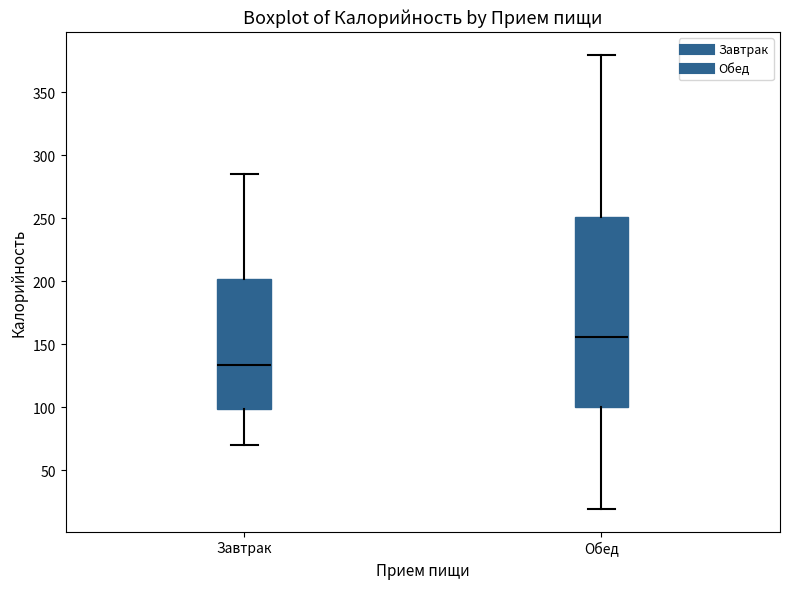

Reading left to right, transcribe this box plot: for each box, give where its median line is, the range the box spans, and where its two whiskers end, as read against the y-axis. The values are not printed on the chart, so give them approximately, as read against the axis.

Завтрак: median 135, box 100 to 200, whiskers 70 to 285
Обед: median 155, box 100 to 250, whiskers 20 to 380